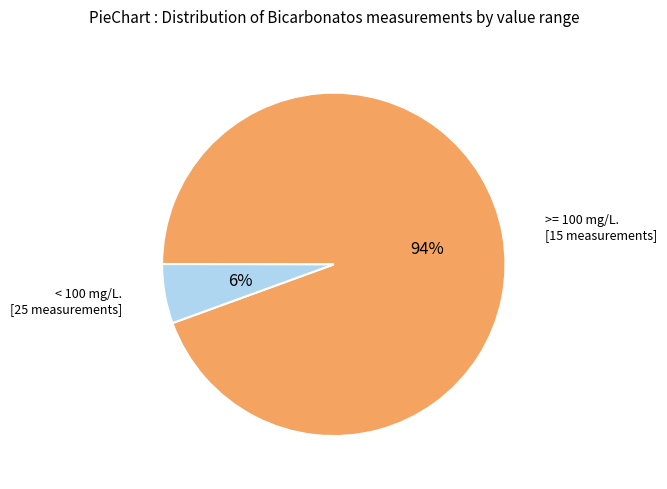

Between < 100 mg/L. [25 measurements] and >= 100 mg/L. [15 measurements], which is larger?

>= 100 mg/L. [15 measurements]